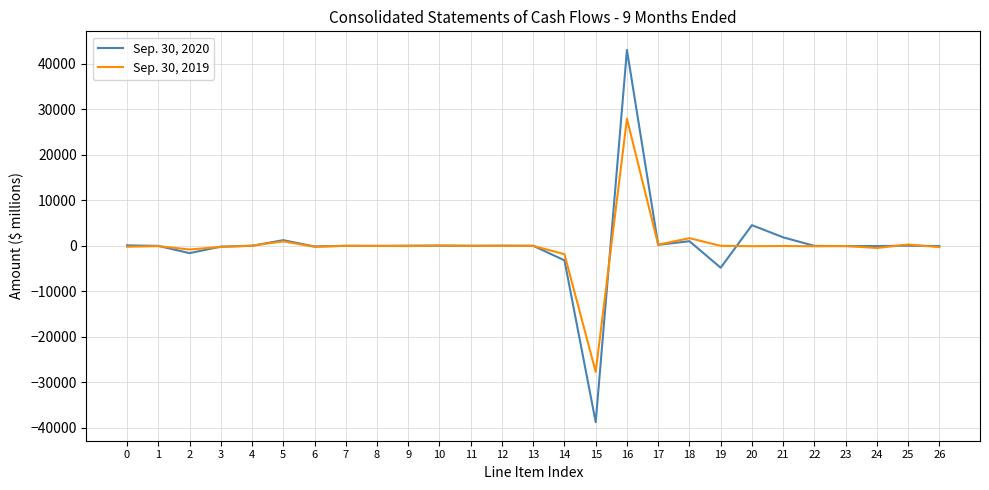

The value of Sep. 30, 2020 at 8 is -34993. True or false?

False